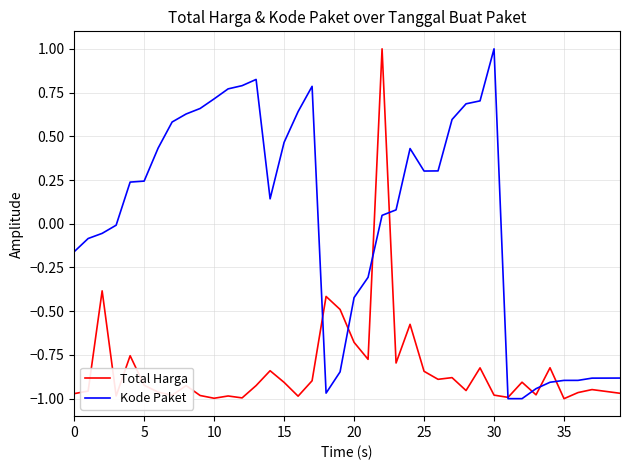

What is the maximum value shown in the chart?

1.0